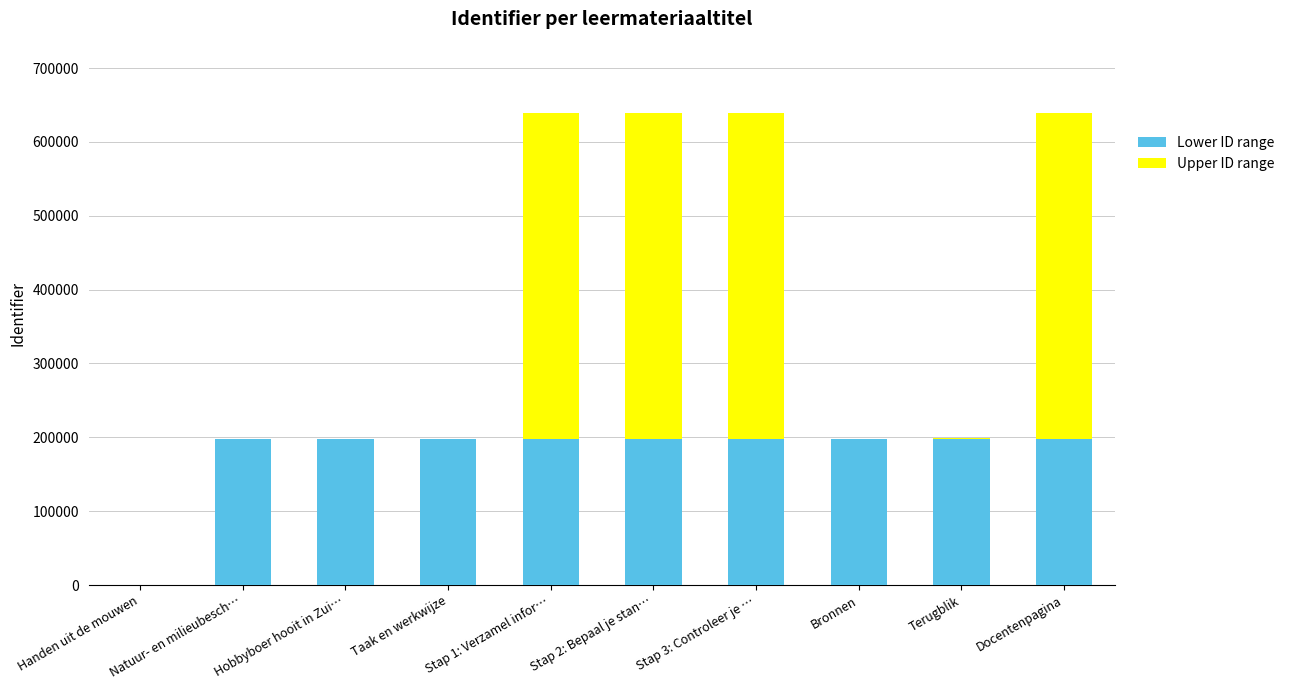

List the series in order of their peak value, lowest first.

Lower ID range, Upper ID range